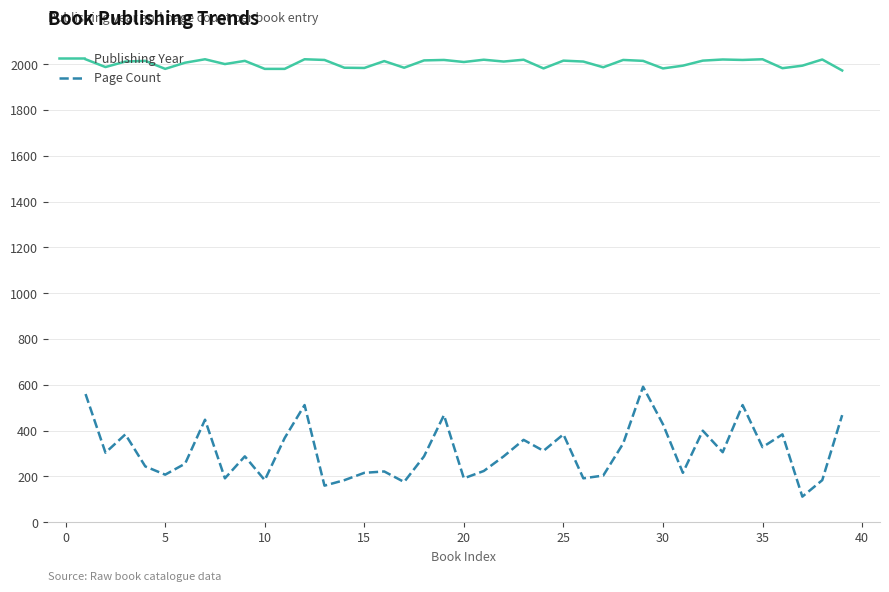

In Page Count, how many points are lower than both neighbors (excluding endpoints)?

13